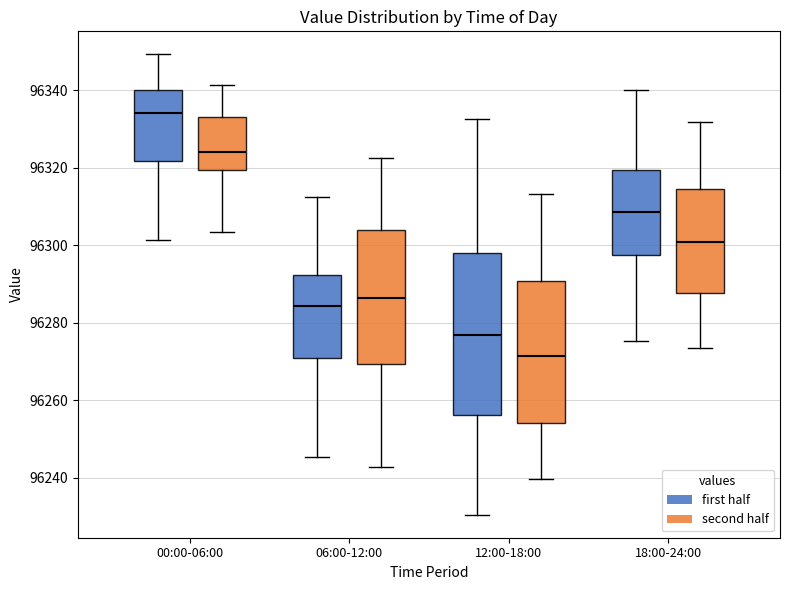

Reading left to right, transcribe this box plot: for each box, give where its median line is, the range the box spans, and where its two whiskers end, as read against the y-axis. The values are not printed on the chart, so give them approximately, as read against the axis.

00:00-06:00 (first half): median 96334, box 96322 to 96340, whiskers 96302 to 96350
00:00-06:00 (second half): median 96324, box 96320 to 96334, whiskers 96304 to 96342
06:00-12:00 (first half): median 96284, box 96270 to 96292, whiskers 96246 to 96312
06:00-12:00 (second half): median 96286, box 96270 to 96304, whiskers 96242 to 96322
12:00-18:00 (first half): median 96276, box 96256 to 96298, whiskers 96230 to 96332
12:00-18:00 (second half): median 96272, box 96254 to 96290, whiskers 96240 to 96314
18:00-24:00 (first half): median 96308, box 96298 to 96320, whiskers 96276 to 96340
18:00-24:00 (second half): median 96300, box 96288 to 96314, whiskers 96274 to 96332